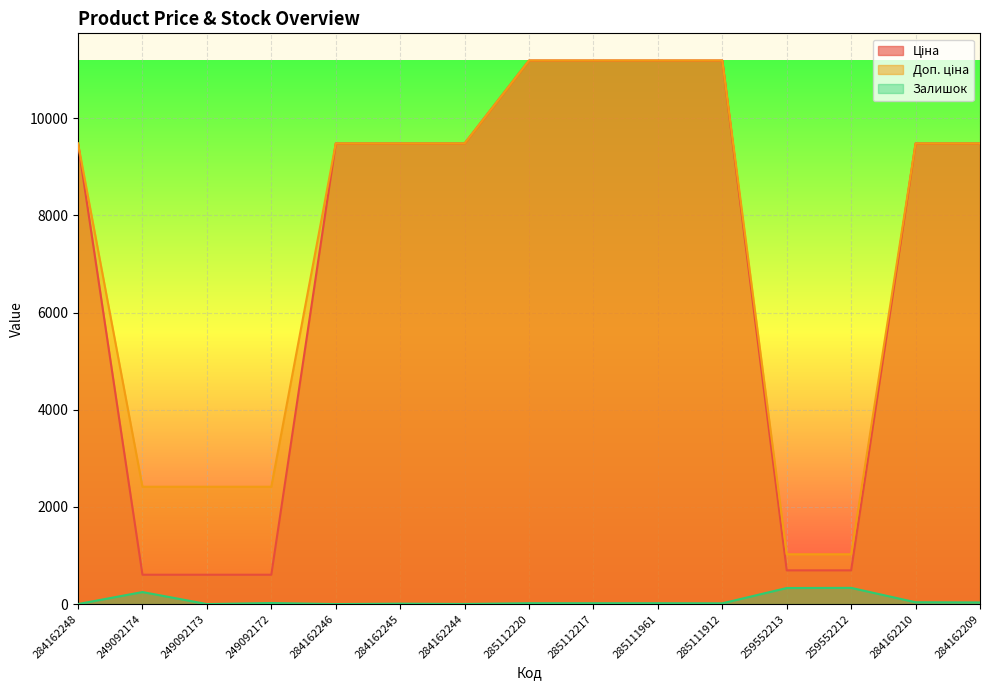

The value of Ціна at 284162248 is 3092.7. True or false?

False